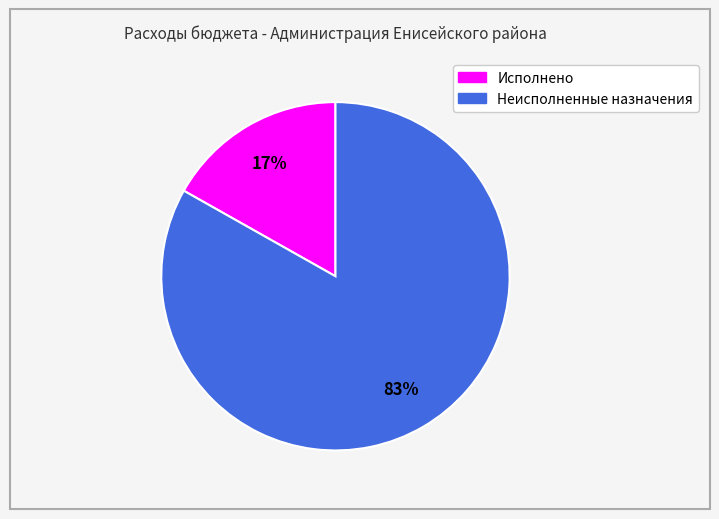

Count the number of slices in the pie.

2